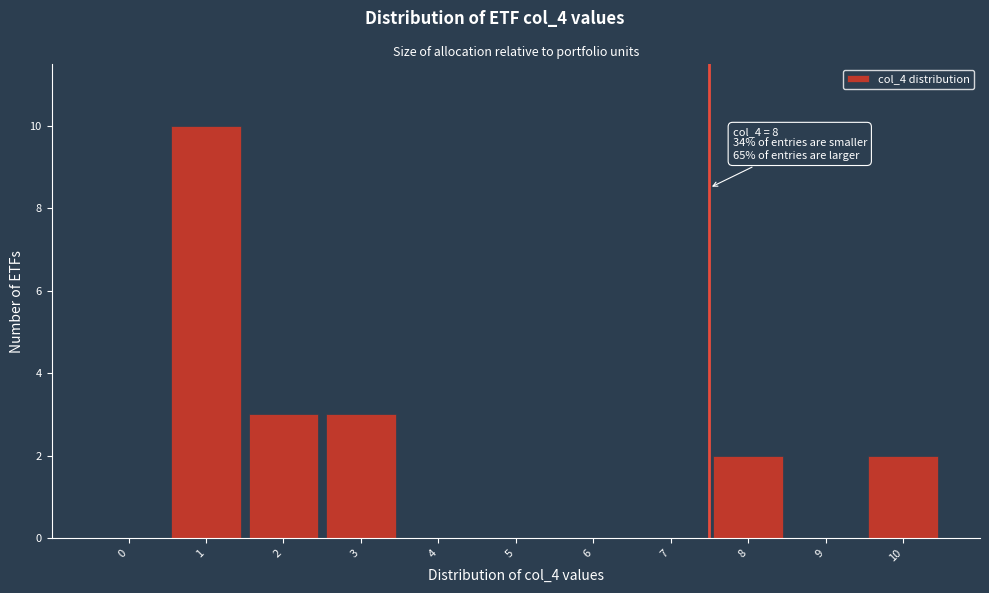

Reading left to right, extract all data points from this chart.

0=0	1=10	2=3	3=3	4=0	5=0	6=0	7=0	8=2	9=0	10=2